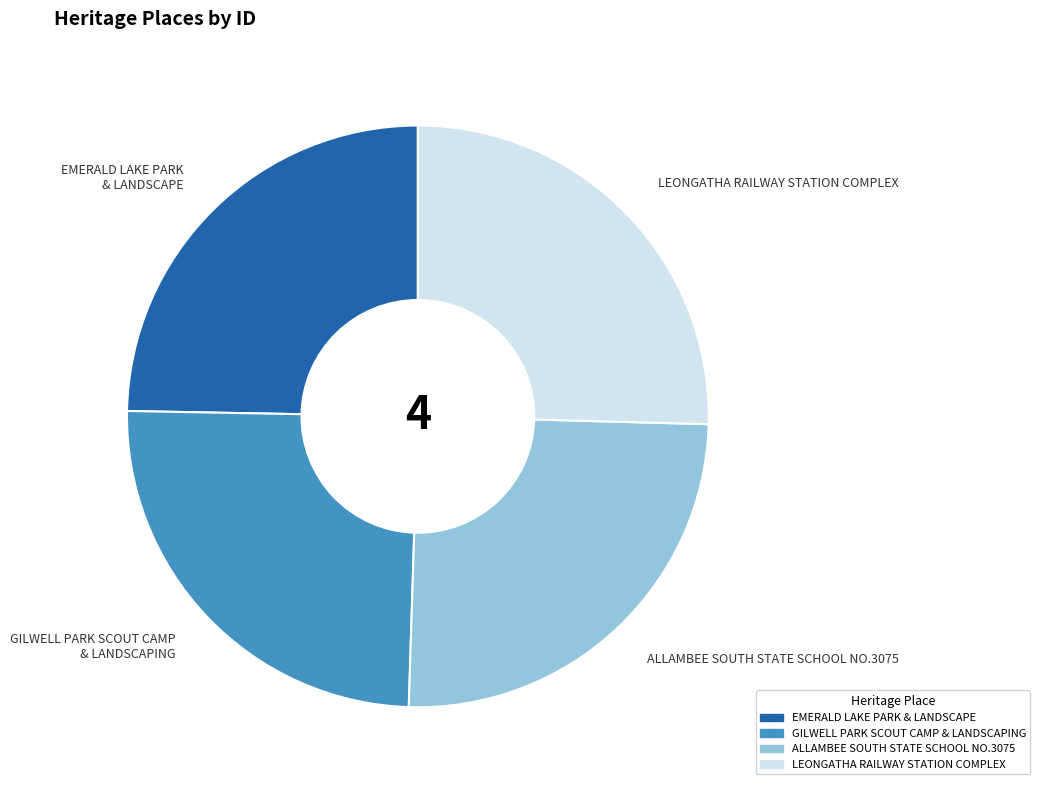

Is it true that ALLAMBEE SOUTH STATE SCHOOL NO.3075 is 19% of the pie?

False